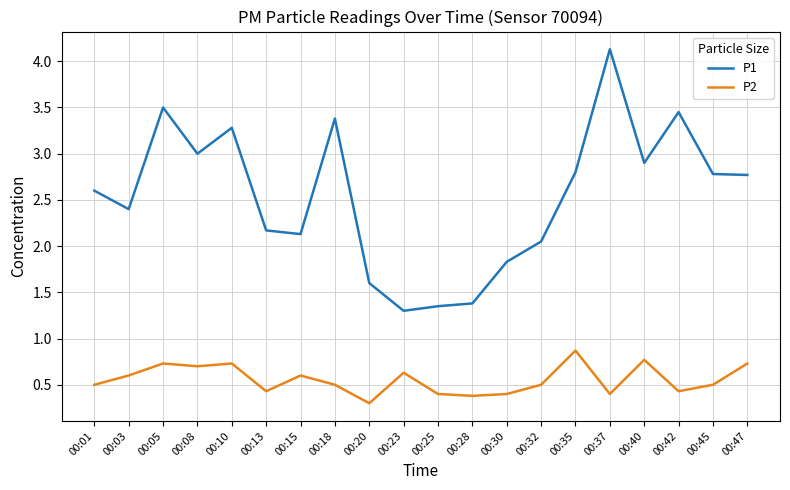

Between 00:08 and 00:18, which series saw the biggest shift?

P1